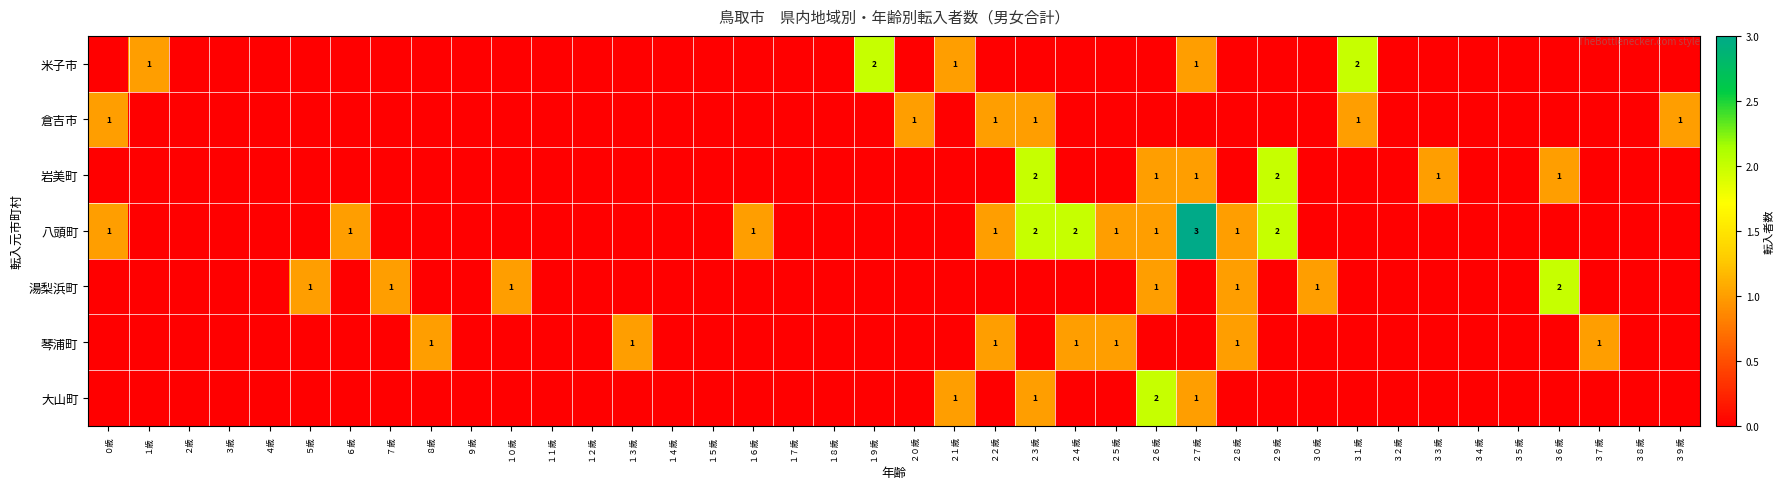

The value of 倉吉市 at ２２歳 is 1. True or false?

True